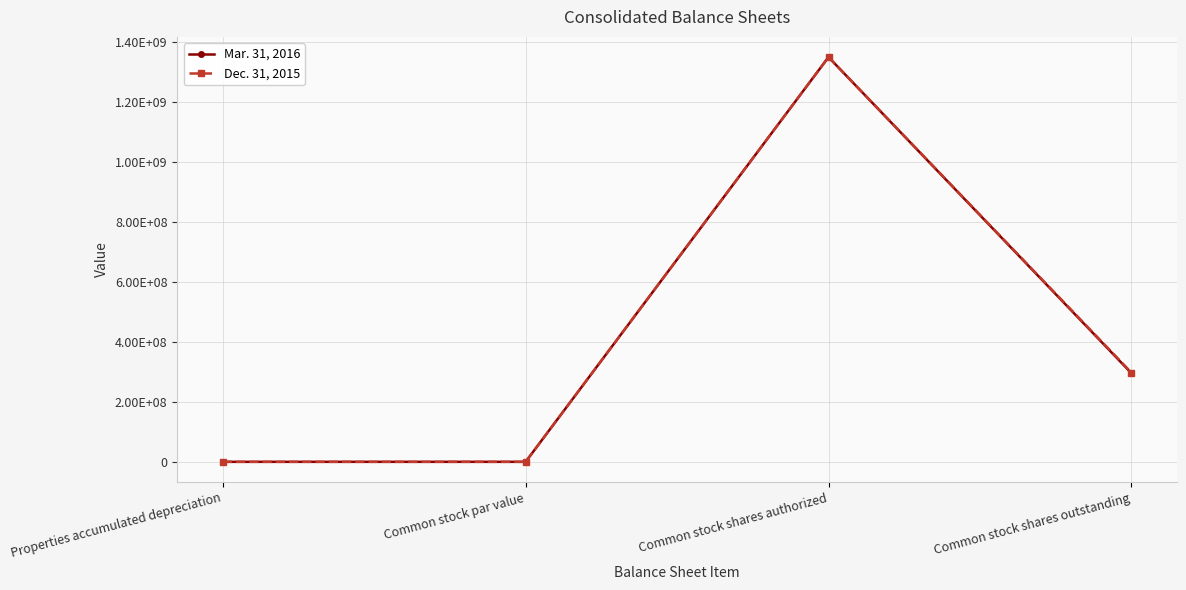

Reading left to right, what are all the values shown in this chart?

Mar. 31, 2016: 11520	1	1350000000	295737821
Dec. 31, 2015: 11478	1	1350000000	297795016